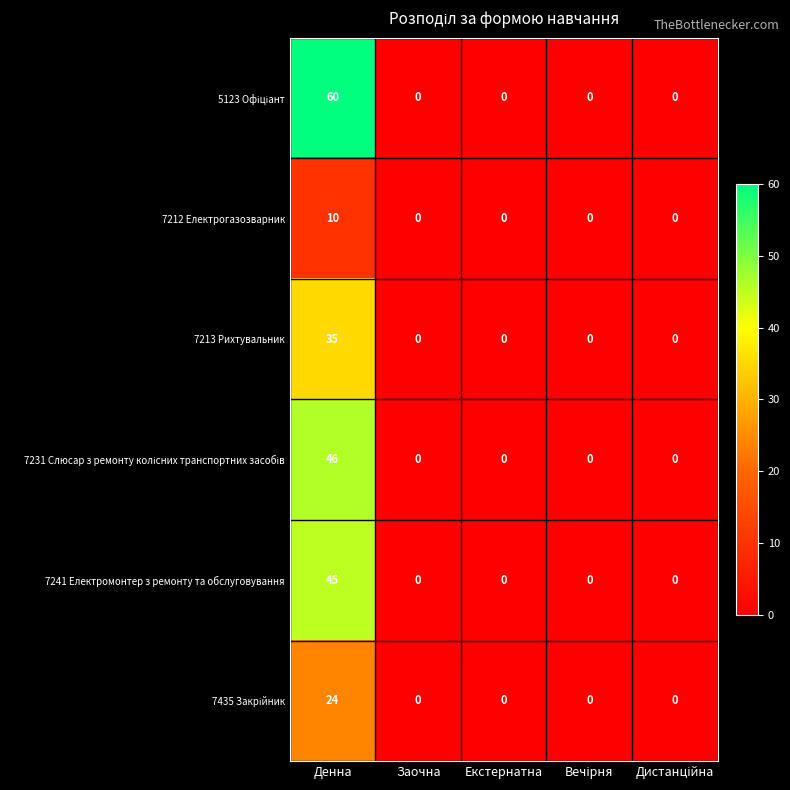

What is the spread (max minus min) of values at Денна?

50